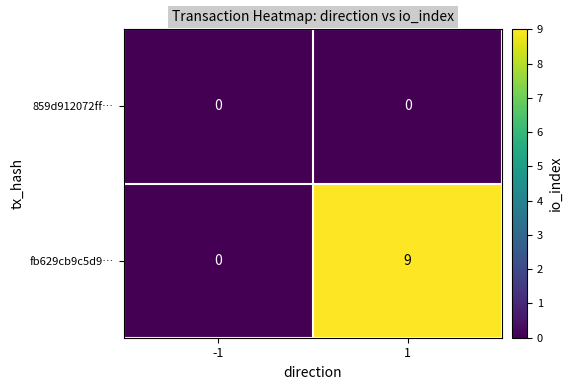

How many positive values does the fb629cb9c5d9… series have?

1